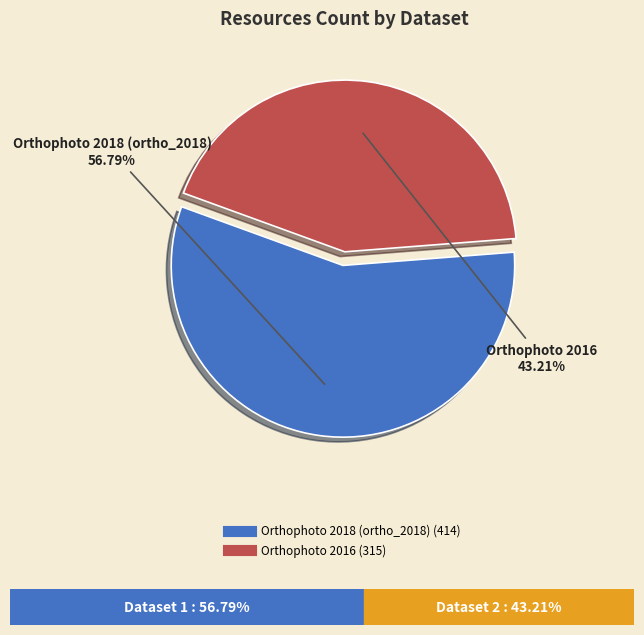

What portion of the pie excludes Orthophoto 2016?

56.8%